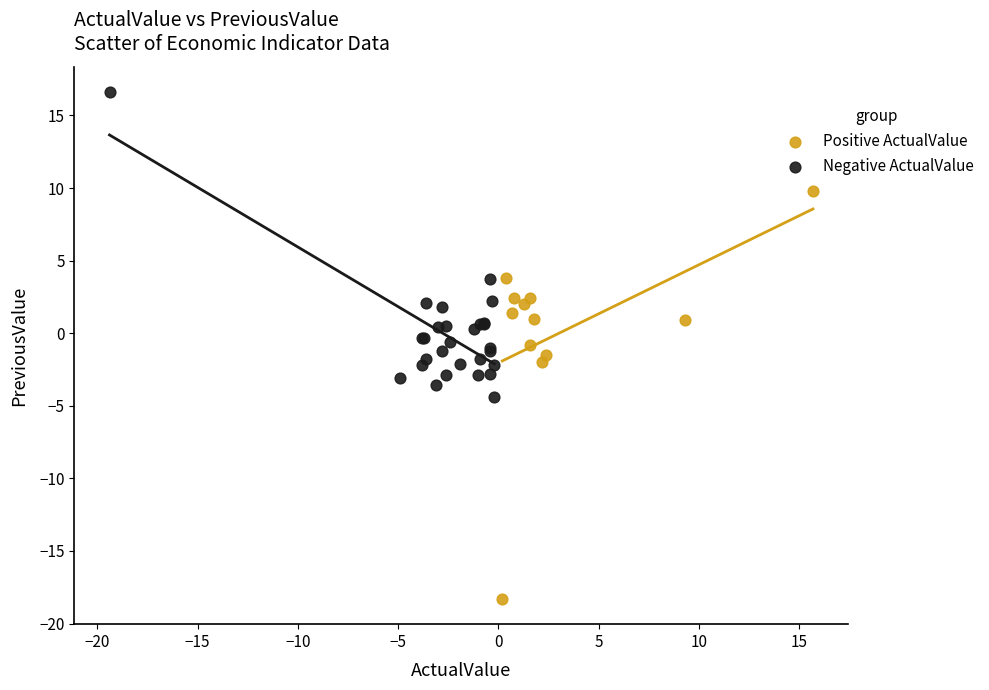

Which series contains the lowest Y value?

Positive ActualValue